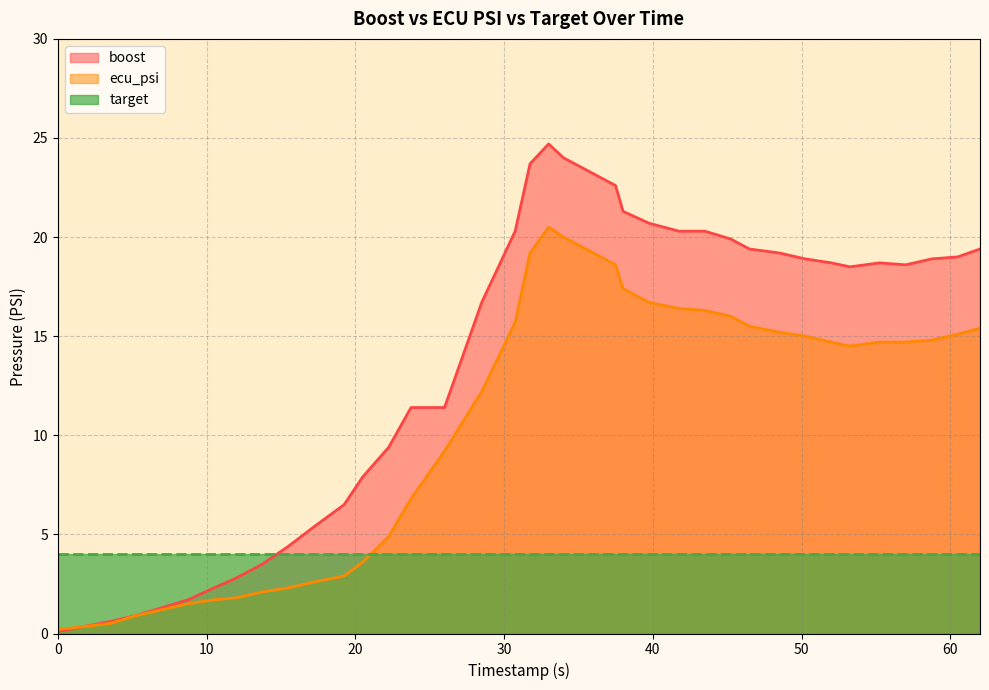

How many values in the boost series exceed 18?

20